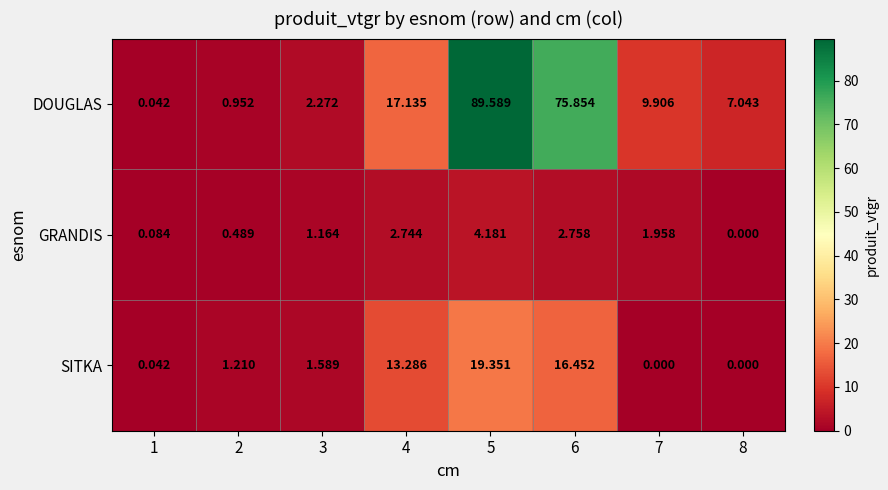

Rank the series by their average value, from highest to lowest.

DOUGLAS, SITKA, GRANDIS